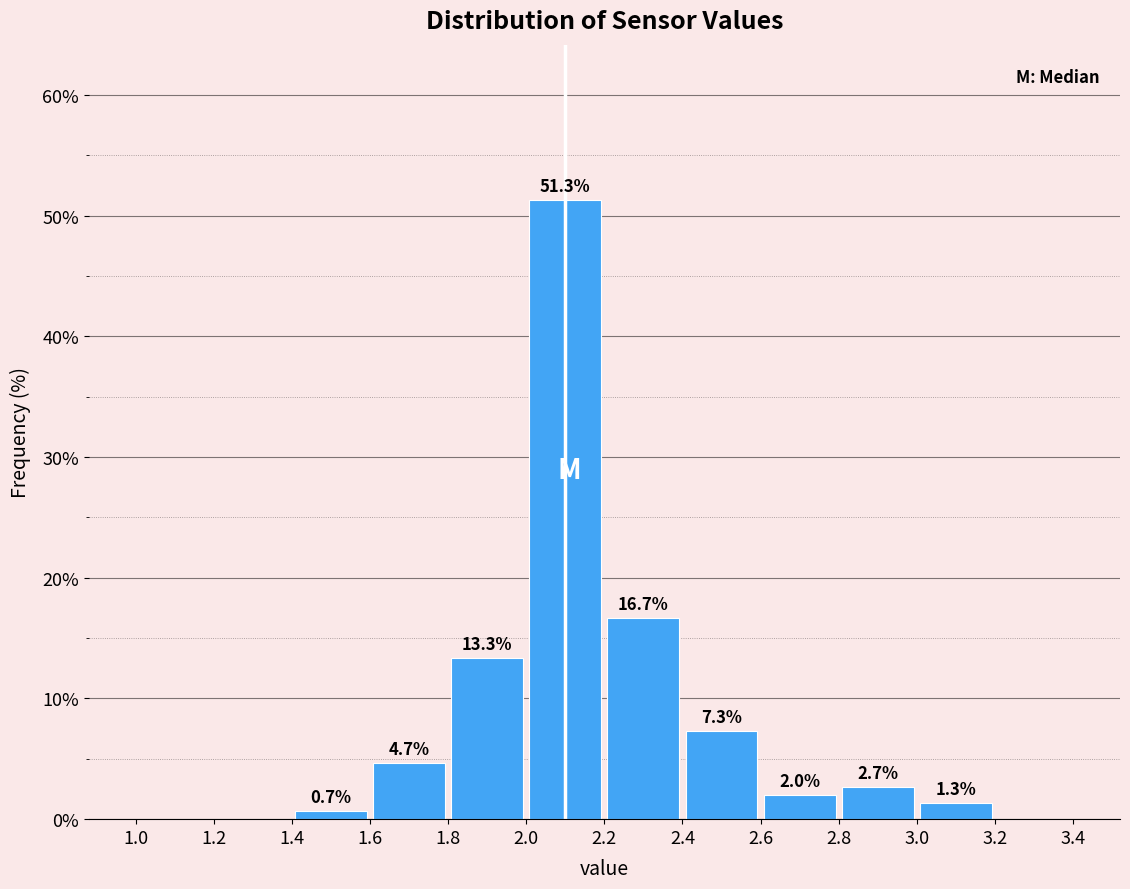

Over which range of the x-axis is the bar tallest?

2.0 to 2.2